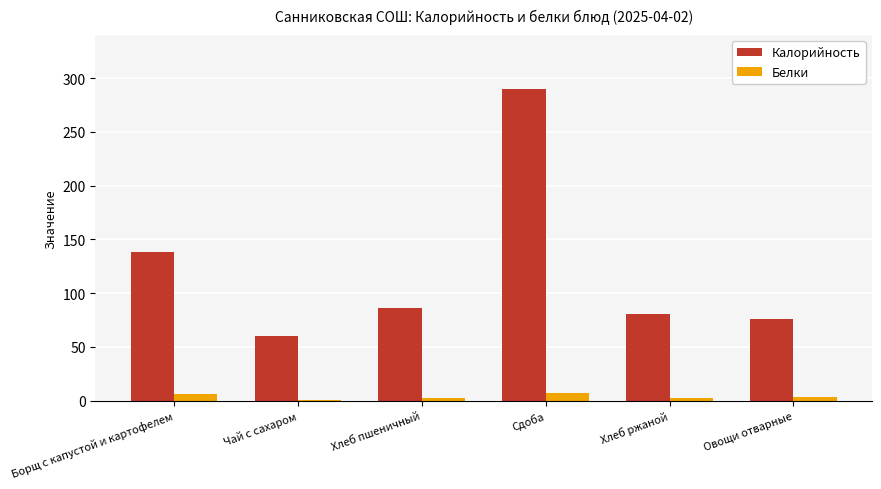

What is the sum of all Белки values?

21.1